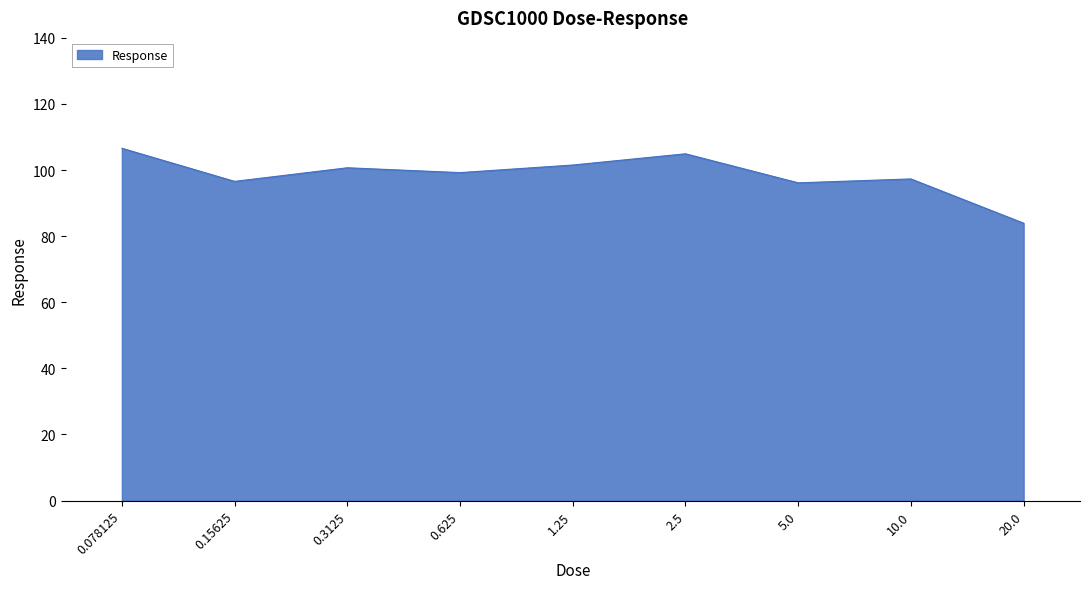

True or false: the data shows 42.9 at 20.0.

False